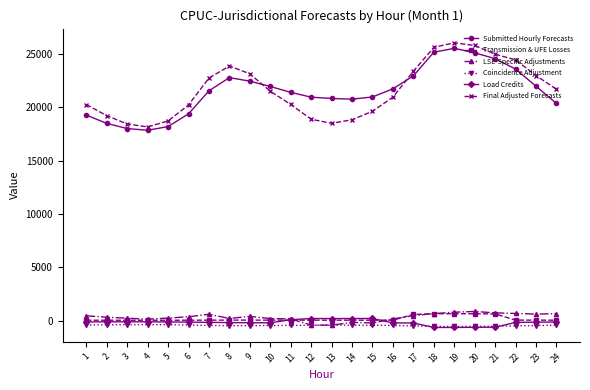

Where is the first local maximum for Final Adjusted Forecasts?

8